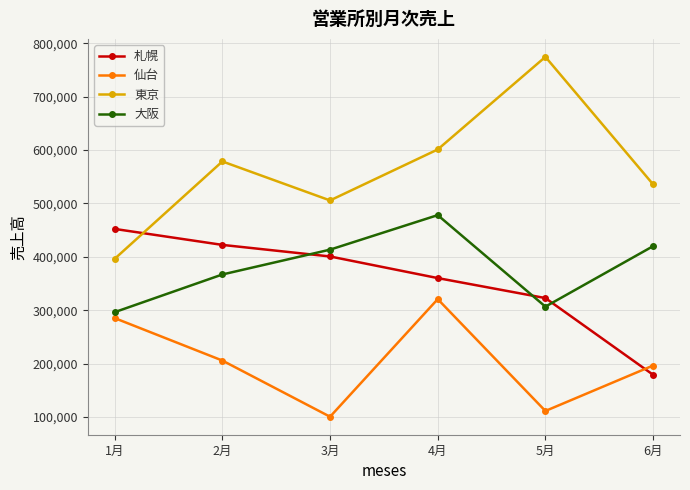

Is the value of 東京 at 6月 greater than the value of 札幌 at 1月?

Yes